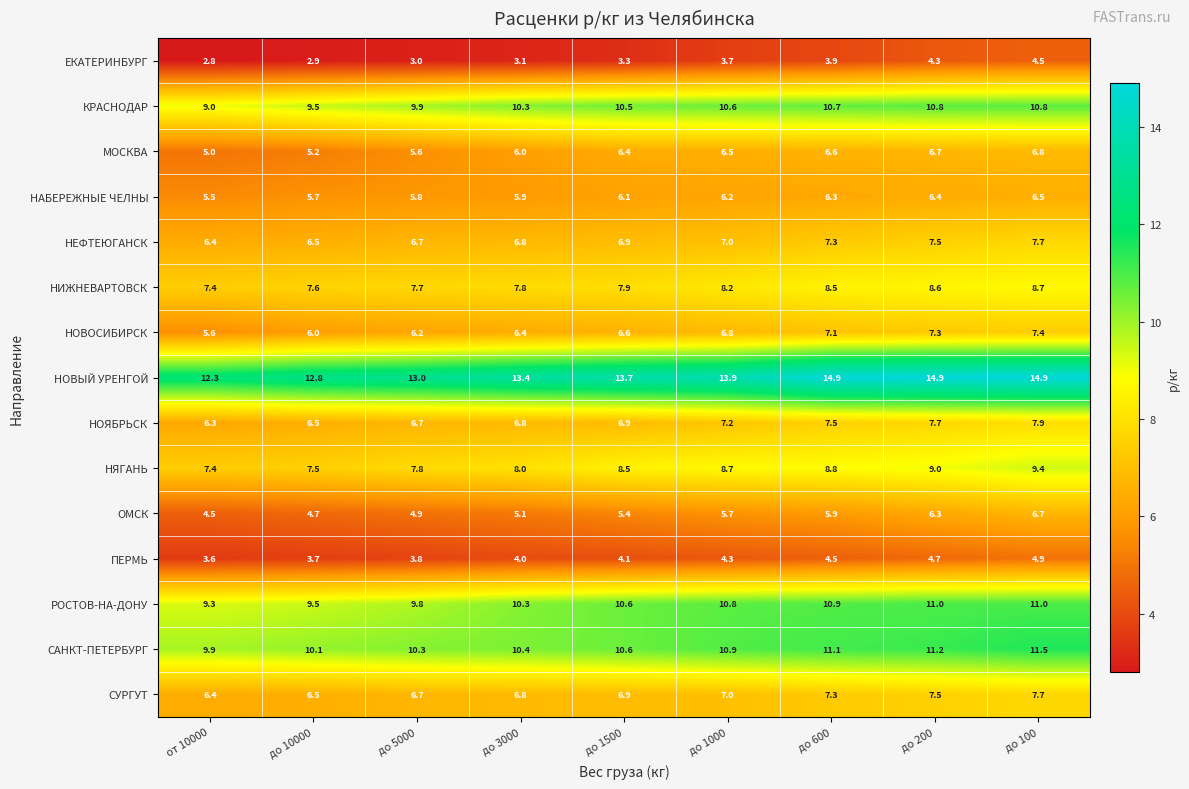

Count the number of categories in the chart.

9